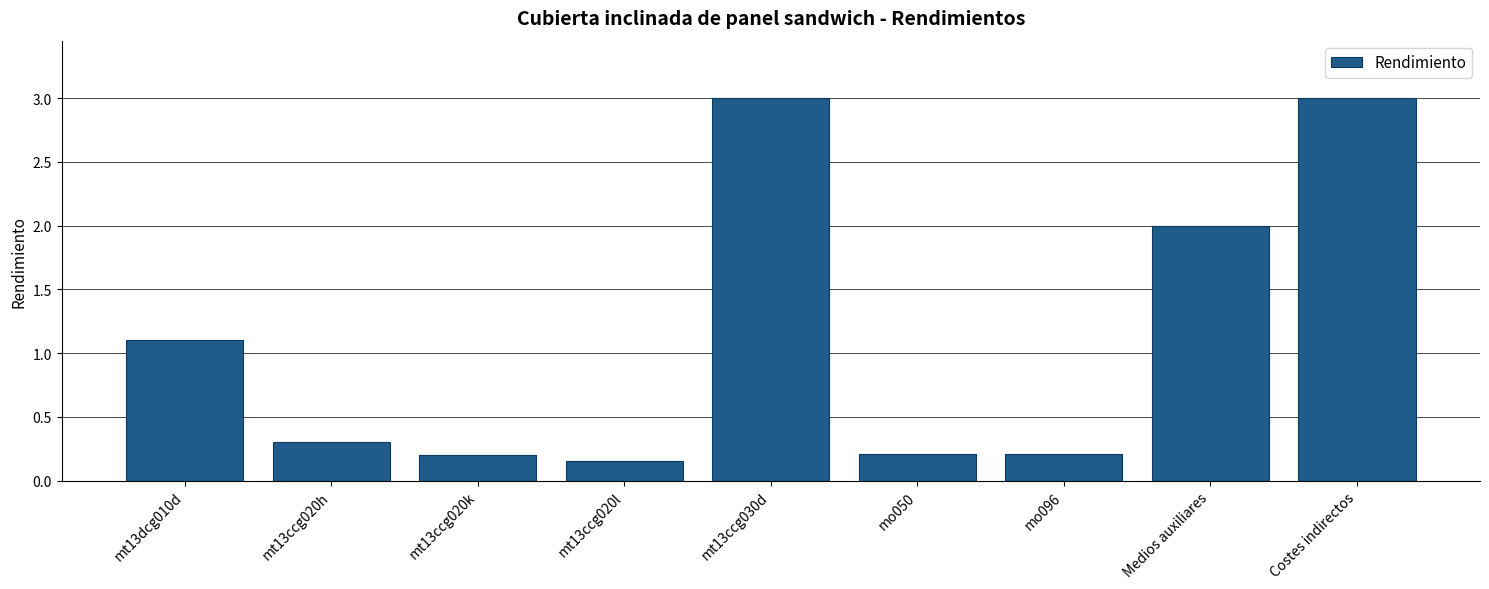

What is the average value?

1.1